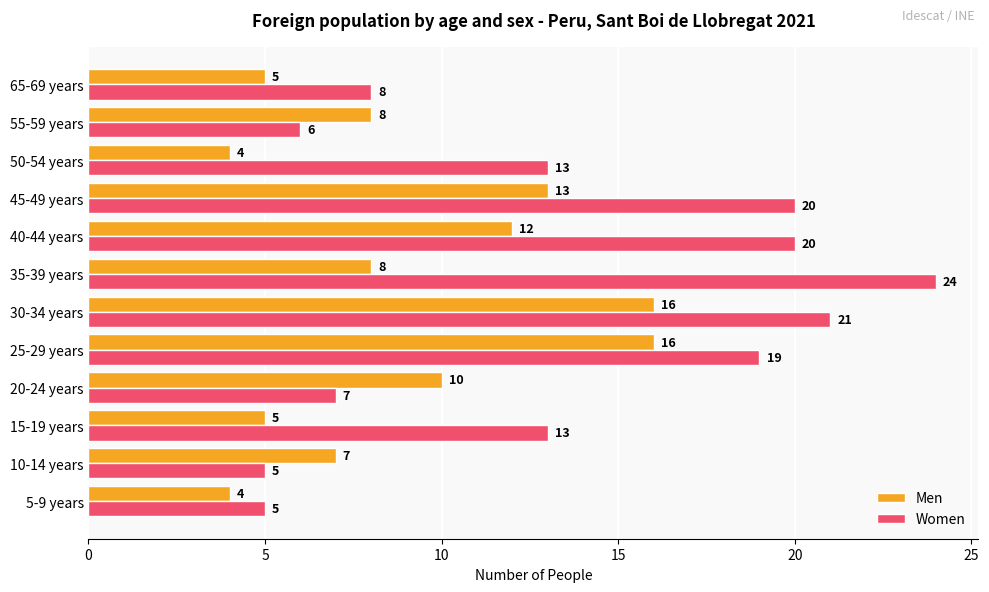

What is the highest value of the Women series?

24